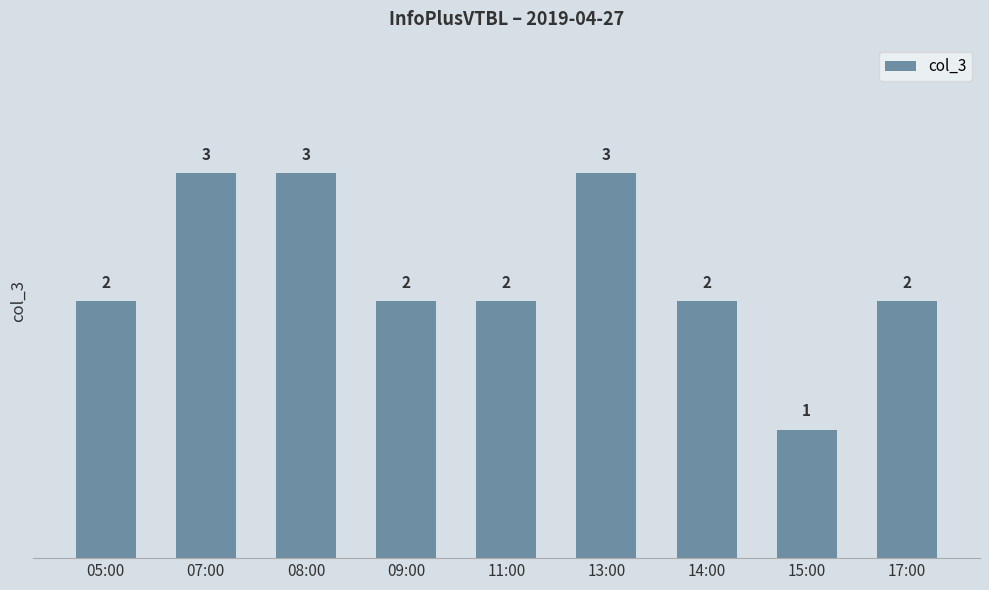

Does the chart contain stacked bars?

No